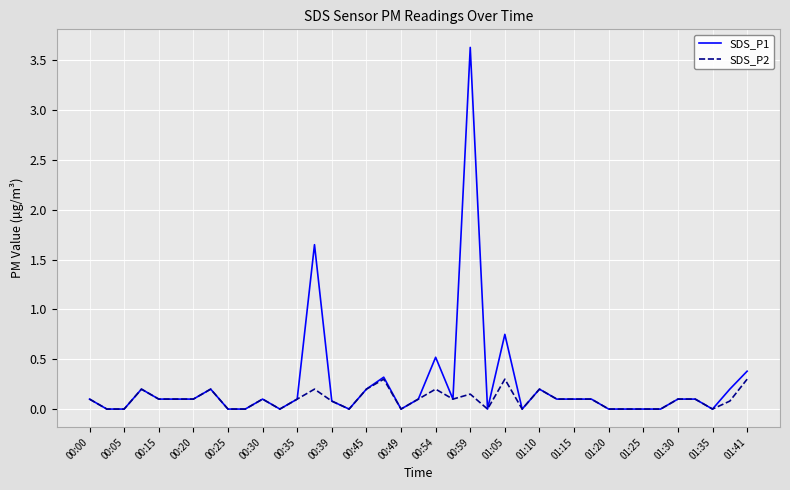

Is this an area chart (filled region under the line)?

No